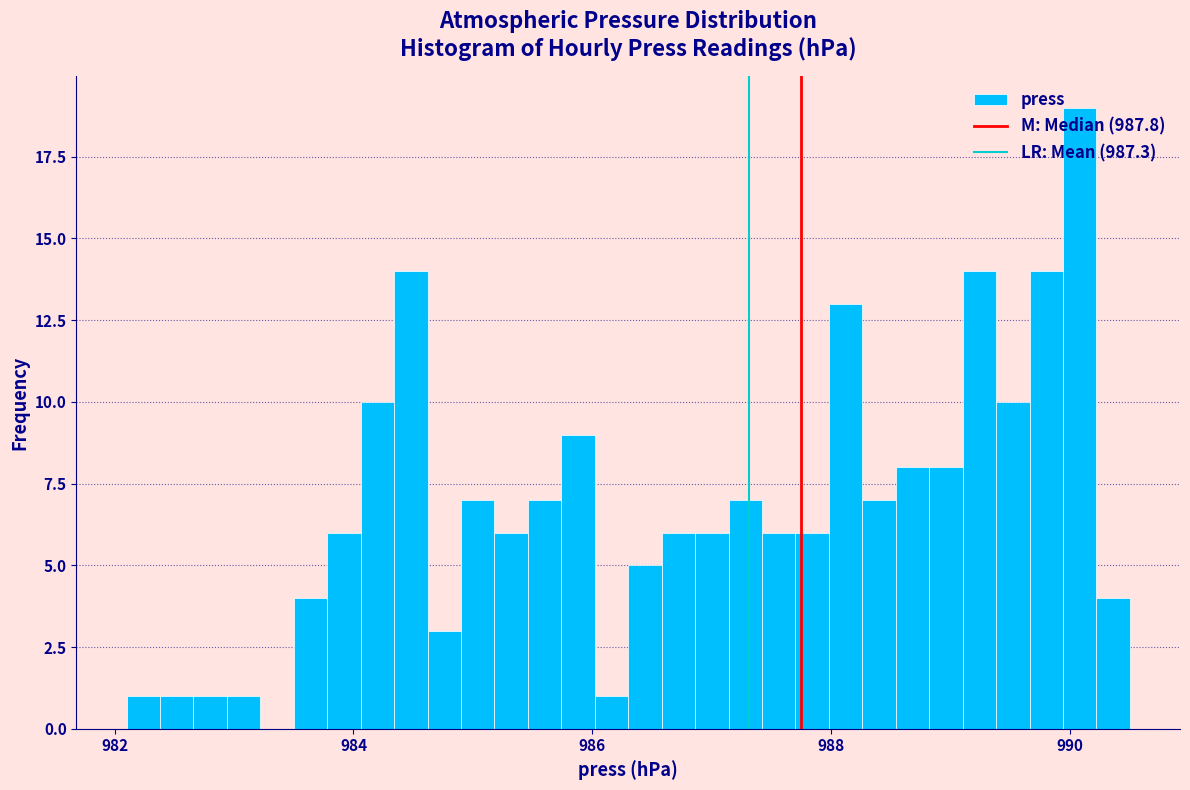

Read against the x-axis, roughly where is the centre of the tallest bar?

990.0